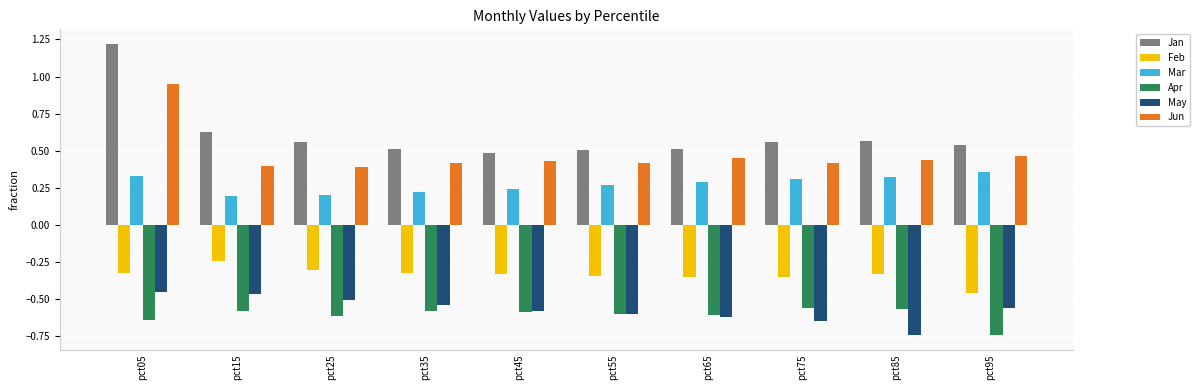

Is it true that Jun equals 0.8 at pct45?

False